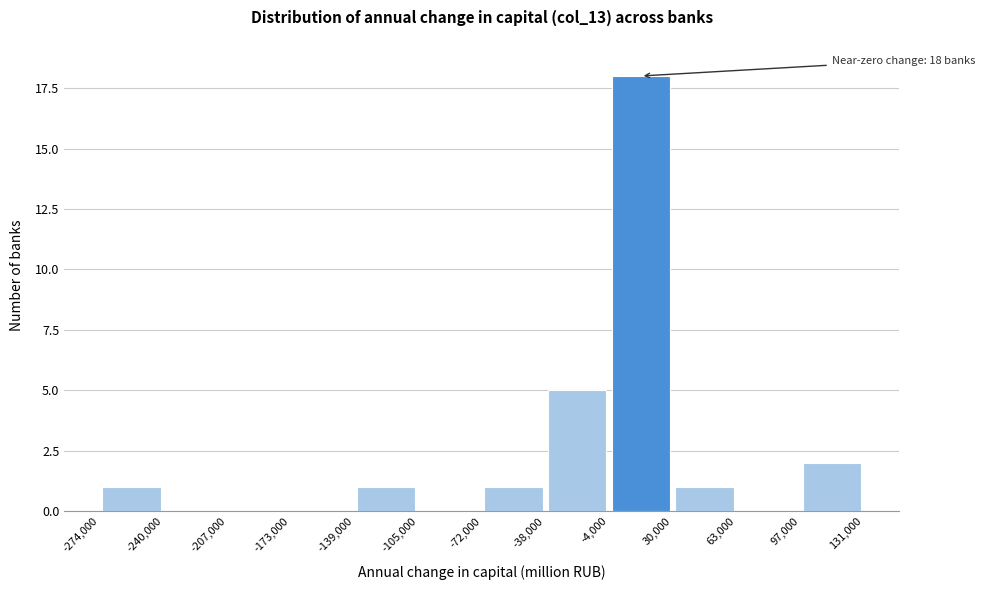

Over which range of the x-axis is the bar tallest?

-4,000 to 30,000